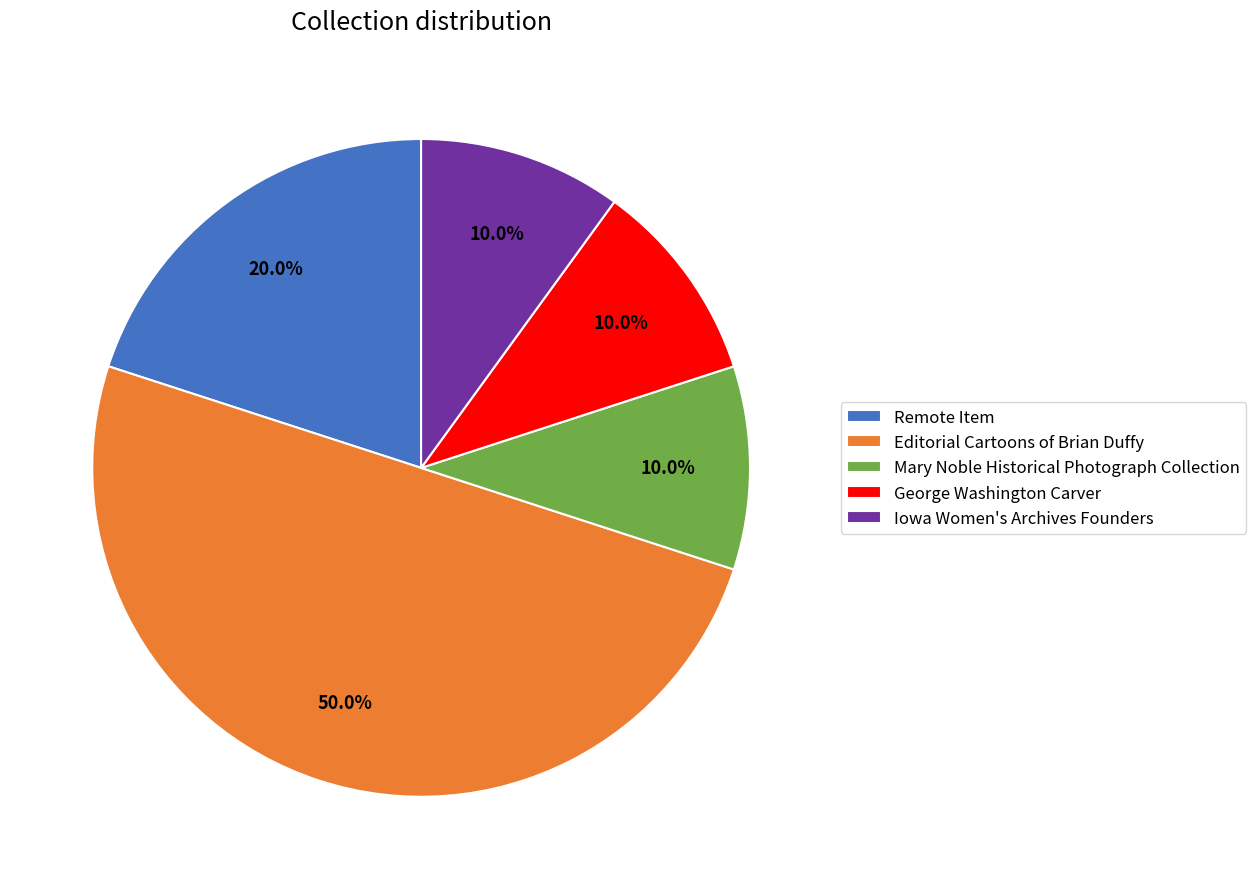

True or false: Iowa Women's Archives Founders accounts for 4% of the total.

False